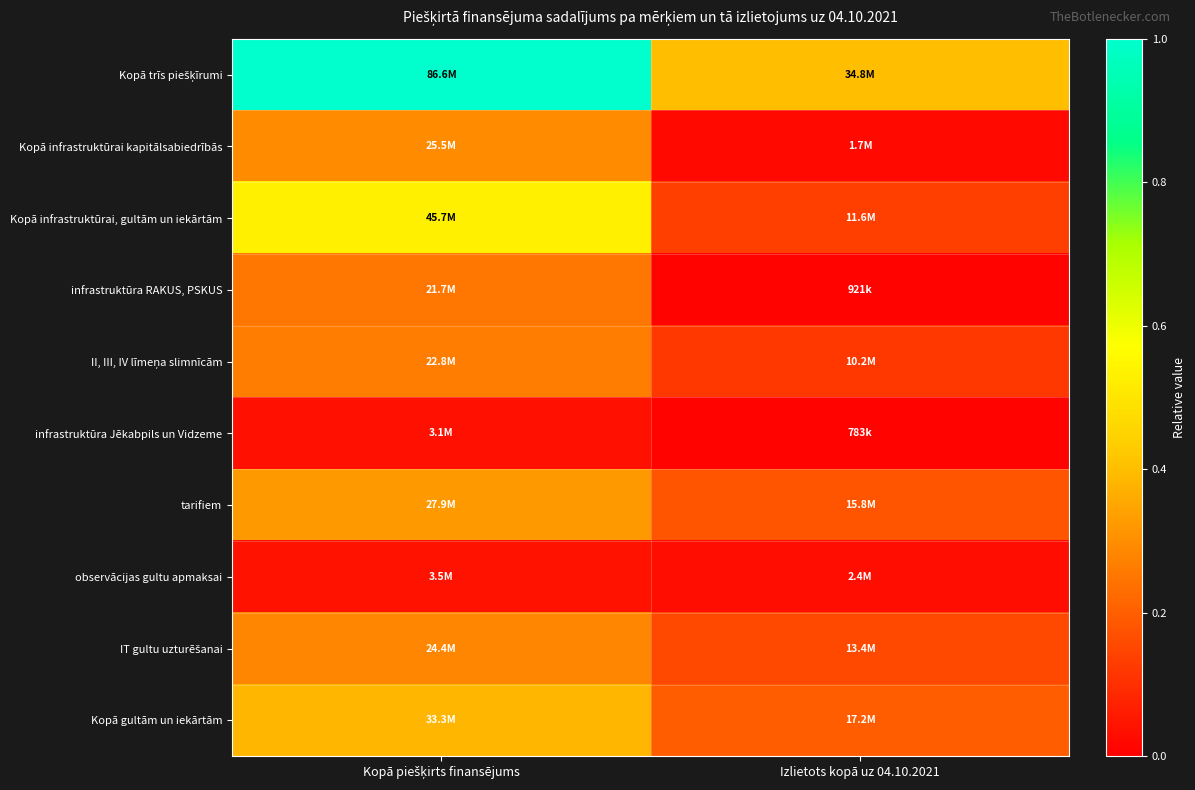

At which category does the chart reach its peak across all series?

Kopā piešķirts finansējums